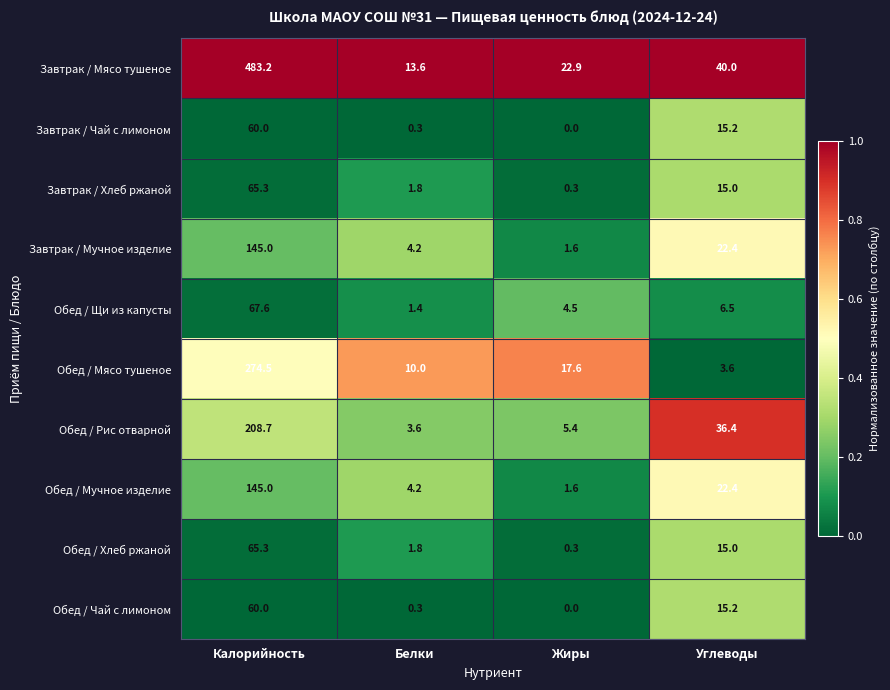

Which series has the largest total across all categories?

Завтрак / Мясо тушеное